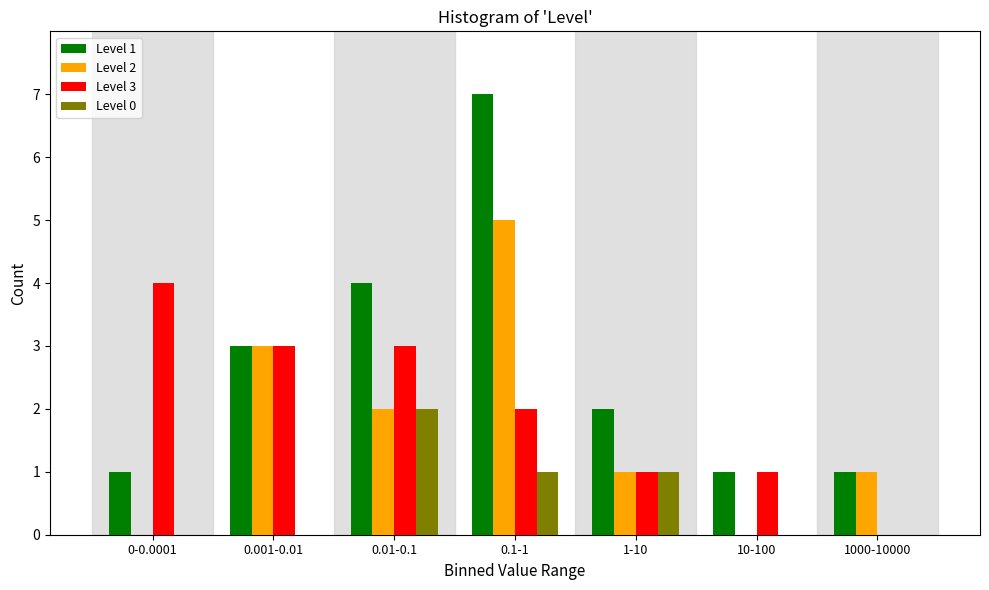

Reading right to left, list all the values displayed in this chart.

Level 1: 1000-10000=1	10-100=1	1-10=2	0.1-1=7	0.01-0.1=4	0.001-0.01=3	0-0.0001=1
Level 2: 1000-10000=1	10-100=0	1-10=1	0.1-1=5	0.01-0.1=2	0.001-0.01=3	0-0.0001=0
Level 3: 1000-10000=0	10-100=1	1-10=1	0.1-1=2	0.01-0.1=3	0.001-0.01=3	0-0.0001=4
Level 0: 1000-10000=0	10-100=0	1-10=1	0.1-1=1	0.01-0.1=2	0.001-0.01=0	0-0.0001=0